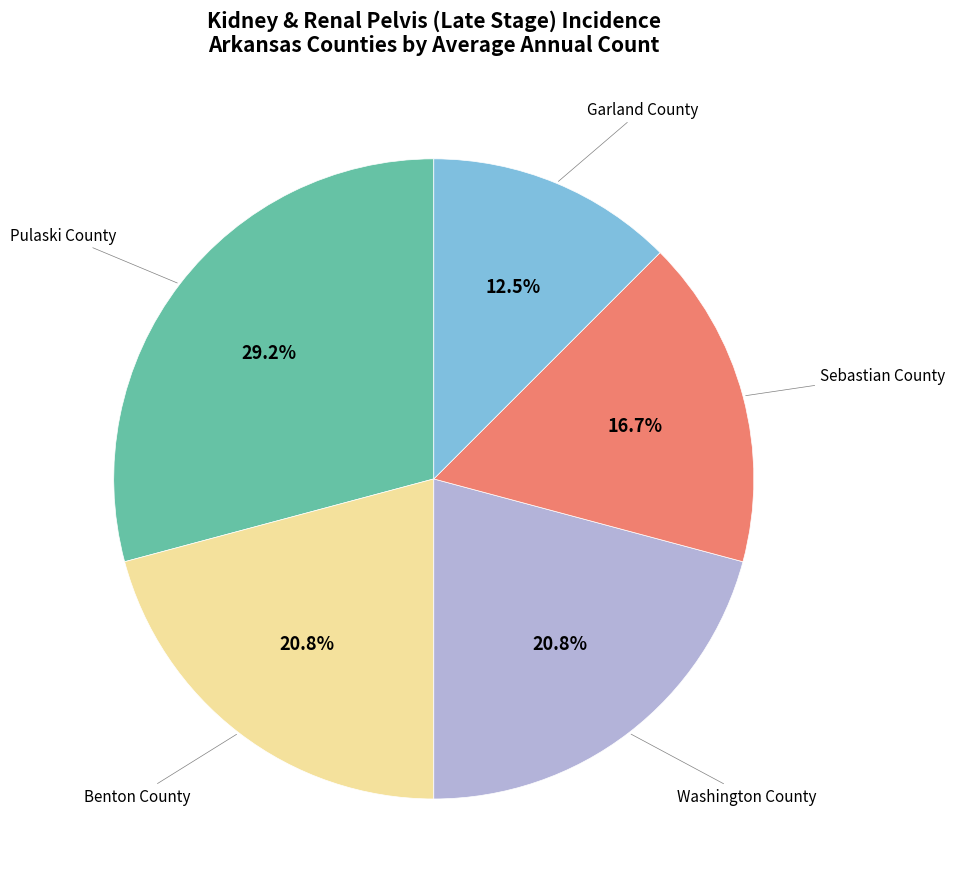

How many slices are in this pie chart?

5